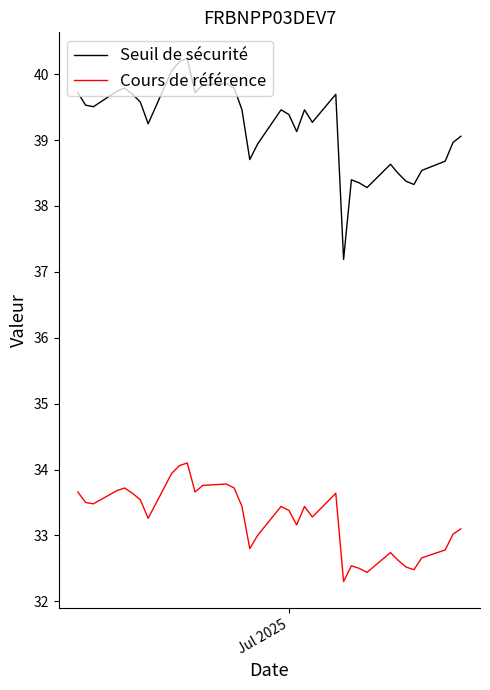

Which series has the largest total across all categories?

Seuil de sécurité